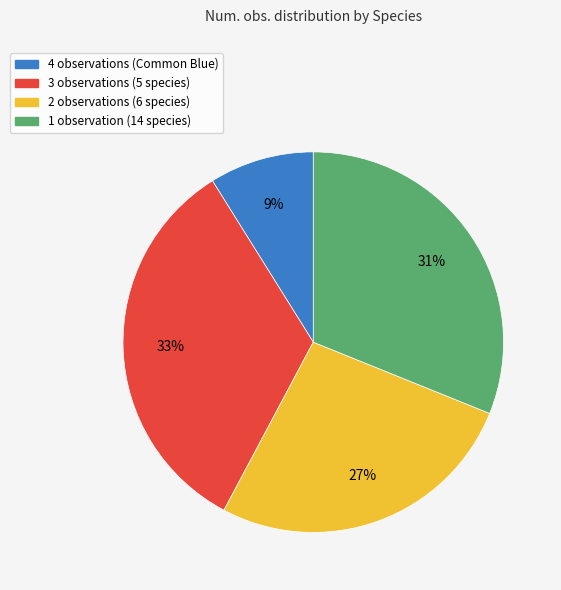

Does any single category account for the majority?

No